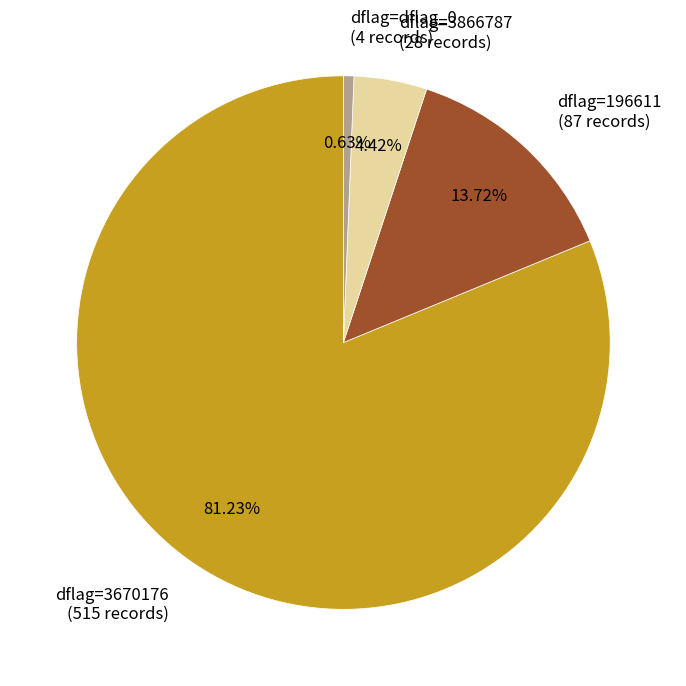

Rank the categories by value from lowest to highest.

dflag=dflag_0 (4 records), dflag=3866787 (28 records), dflag=196611 (87 records), dflag=3670176 (515 records)